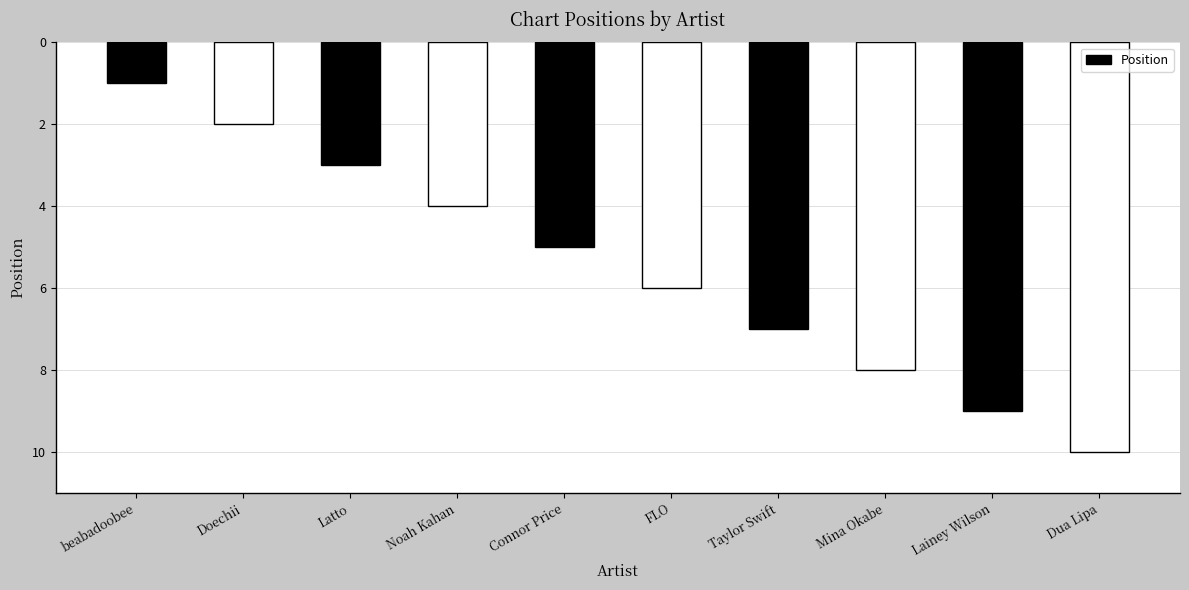

What position from the left is Dua Lipa?

10